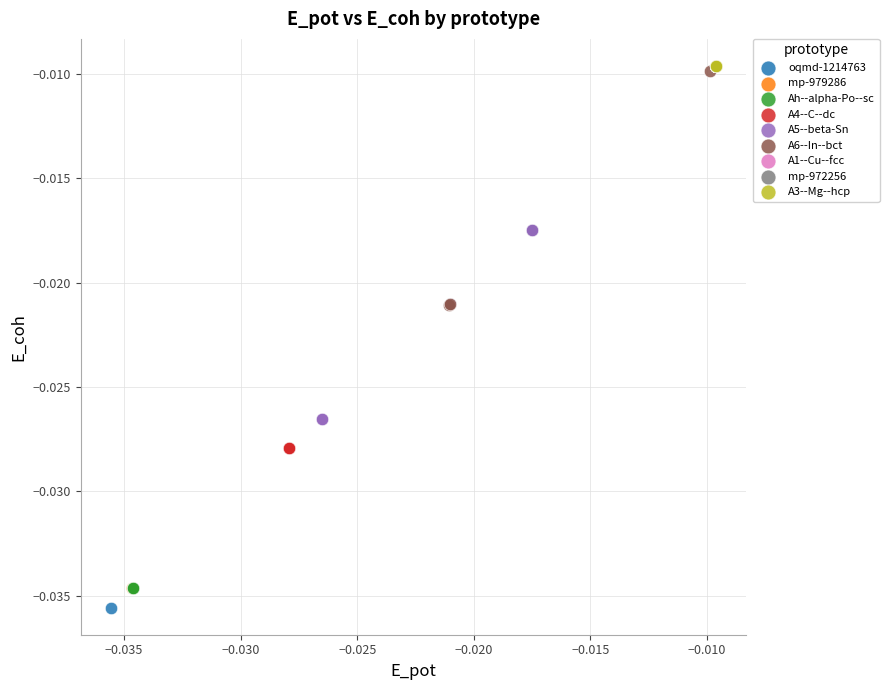

What are all the series names shown in the legend?

oqmd-1214763, mp-979286, Ah--alpha-Po--sc, A4--C--dc, A5--beta-Sn, A6--In--bct, A1--Cu--fcc, mp-972256, A3--Mg--hcp